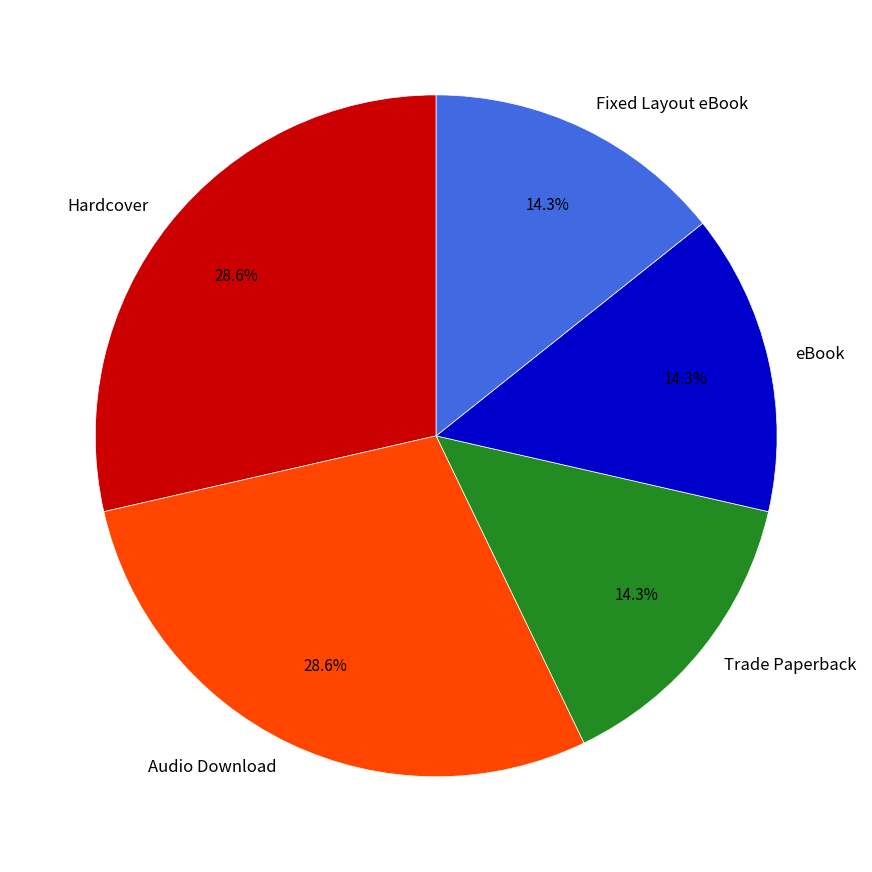

What portion of the pie excludes eBook?

85.7%